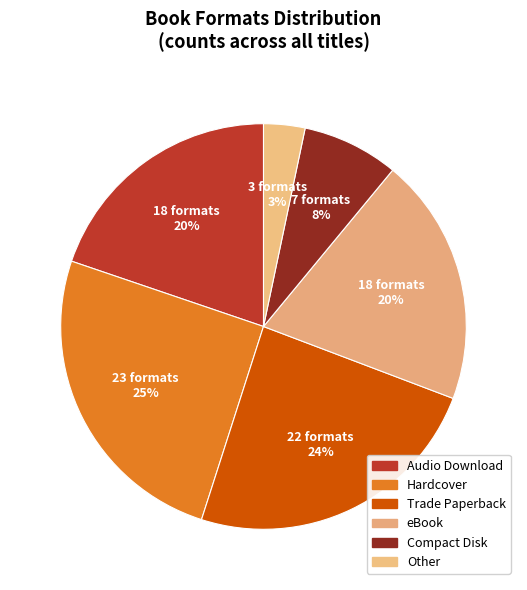

To the nearest percent, what is the average slice percentage?

17%